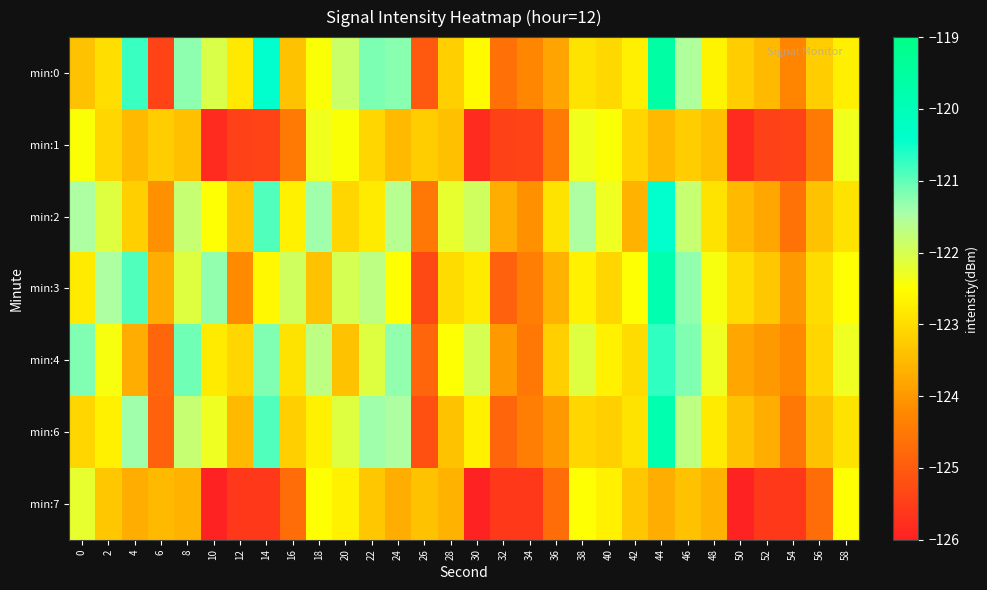

What is the maximum value shown in the chart?

-119.6